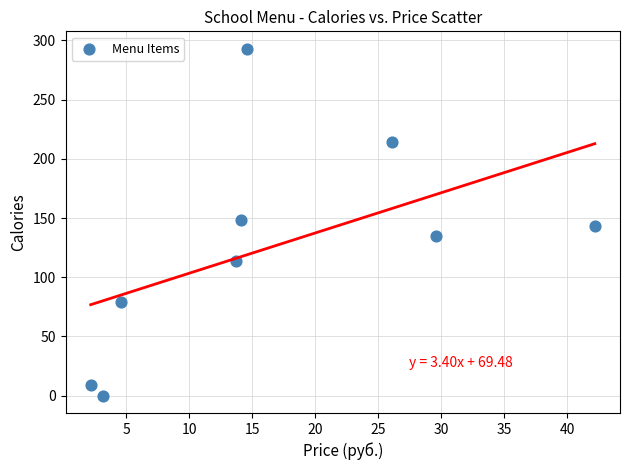

What is the range of X values (max minus min)?

40.0